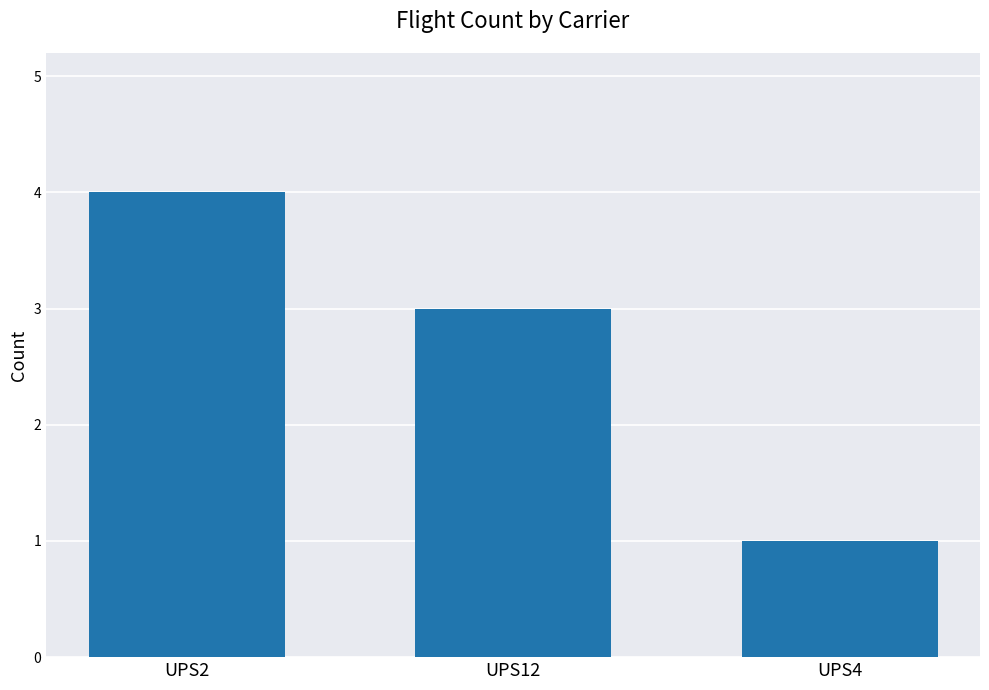

How many values are below 3?

1